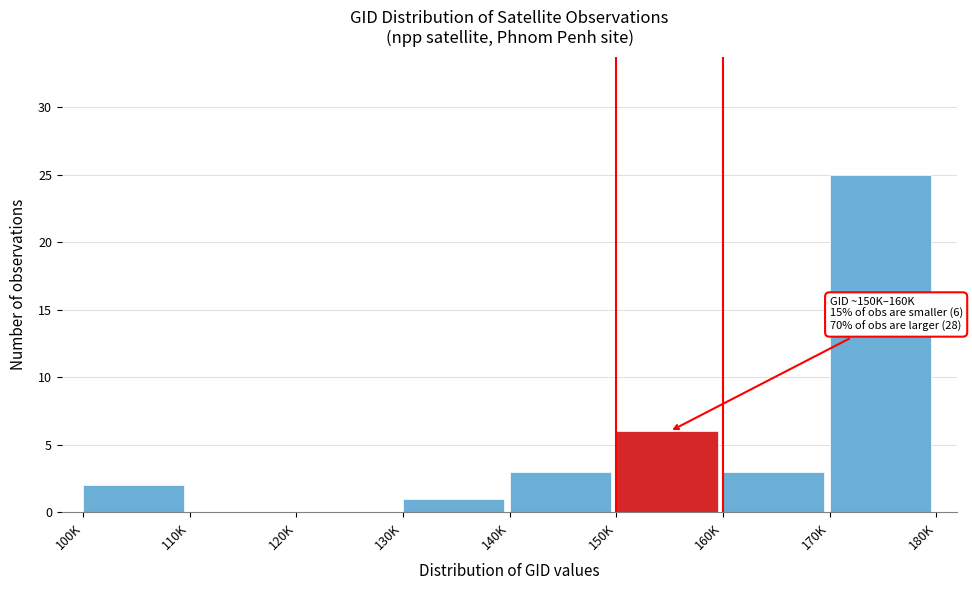

Reading right to left, what are all the values shown in this chart?

170K=25	160K=3	150K=6	140K=3	130K=1	120K=0	110K=0	100K=2